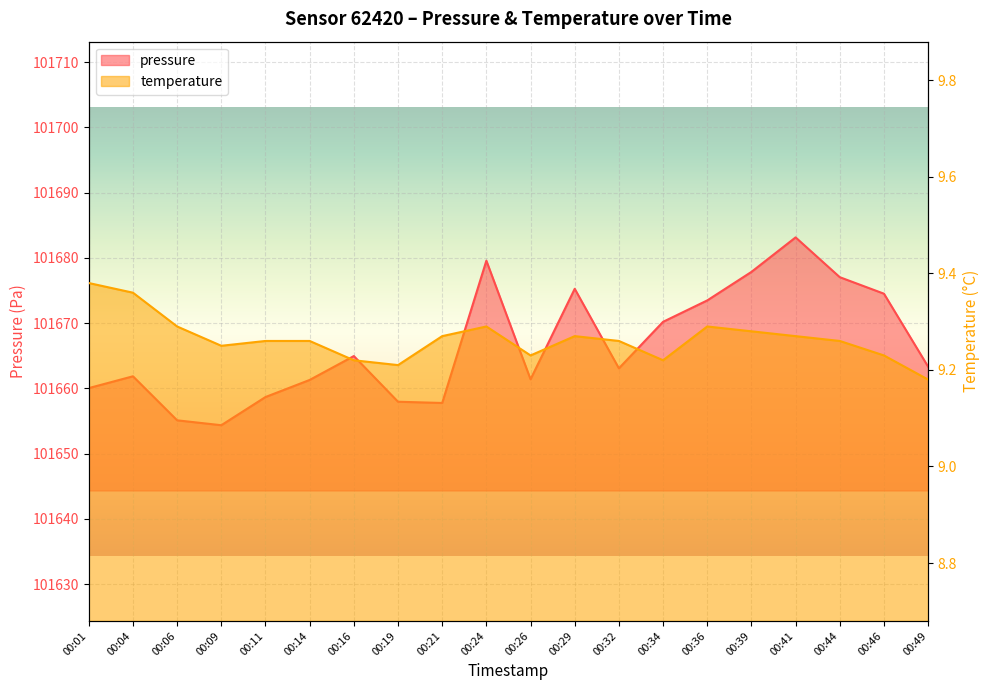

Which series has the largest total across all categories?

pressure